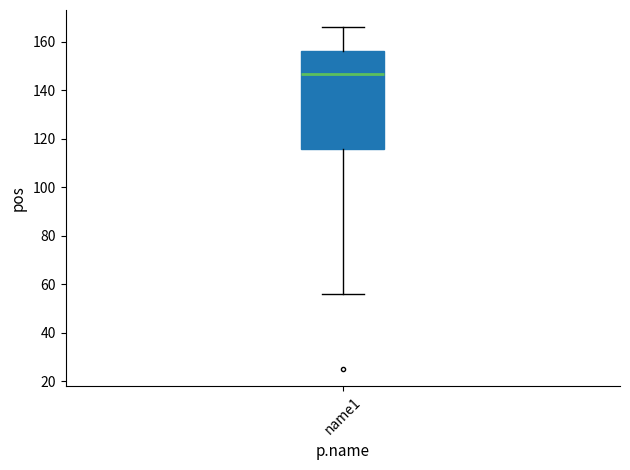

Transcribe this box plot: give where the median line is, the range the box spans, and where the two whiskers end, as read against the y-axis. The values are not printed on the chart, so give them approximately, as read against the axis.

median 146, box 116 to 156, whiskers 56 to 166